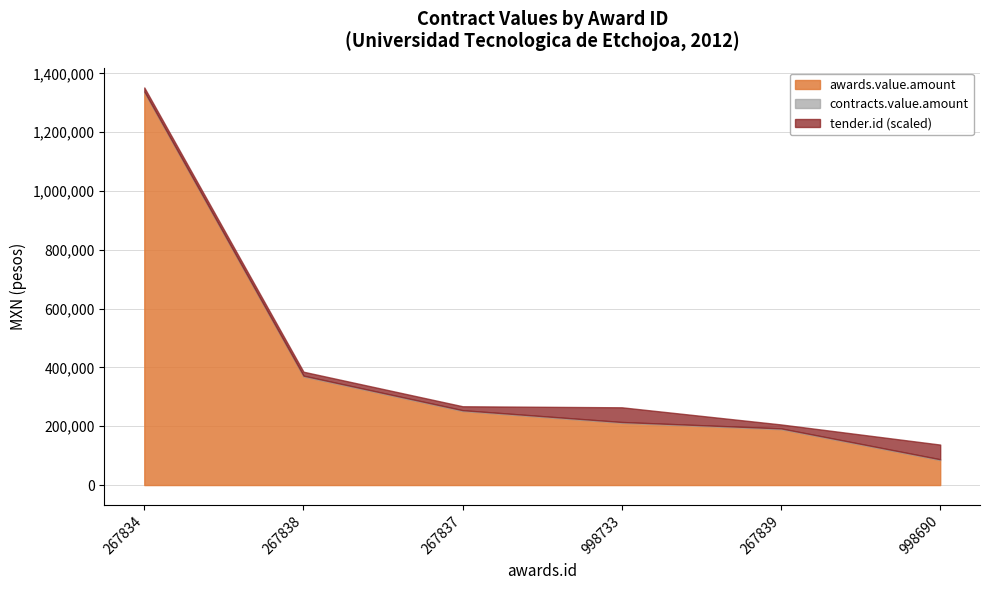

Rank the categories by awards.value.amount value from highest to lowest.

267834, 267838, 267837, 998733, 267839, 998690